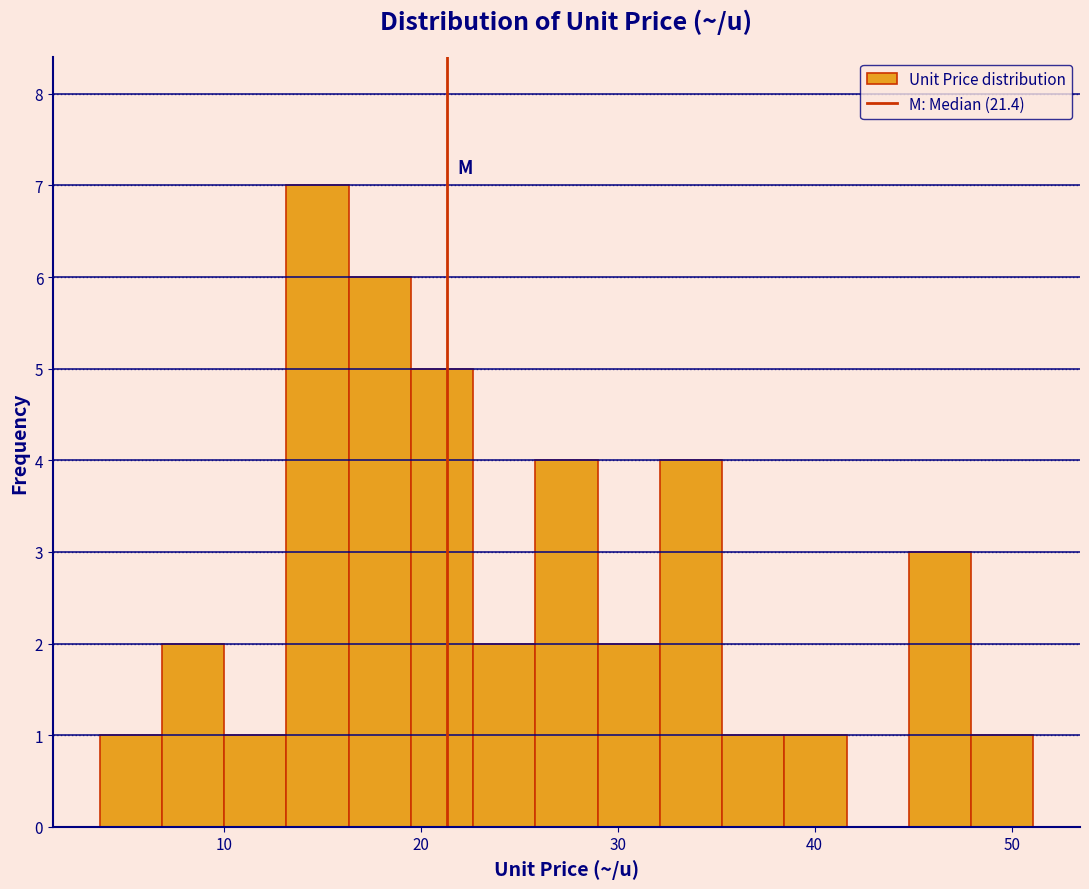

Read against the x-axis, roughly where is the centre of the tallest bar?

15